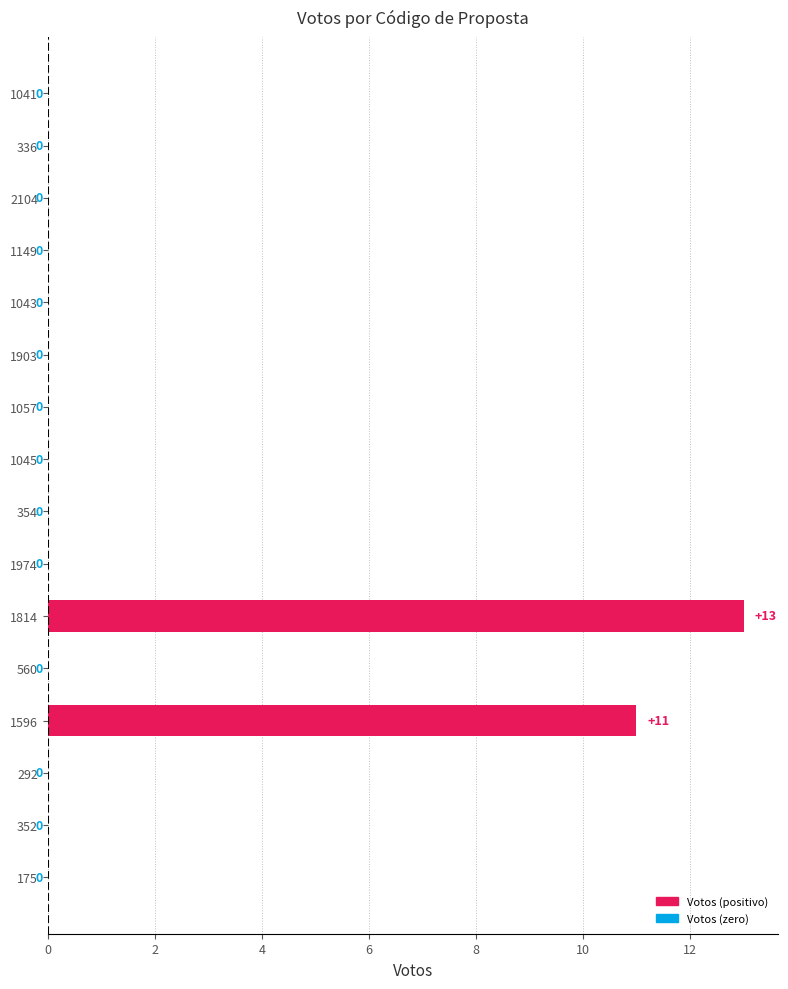

The chart shows a value of 0 at 1043. True or false?

True